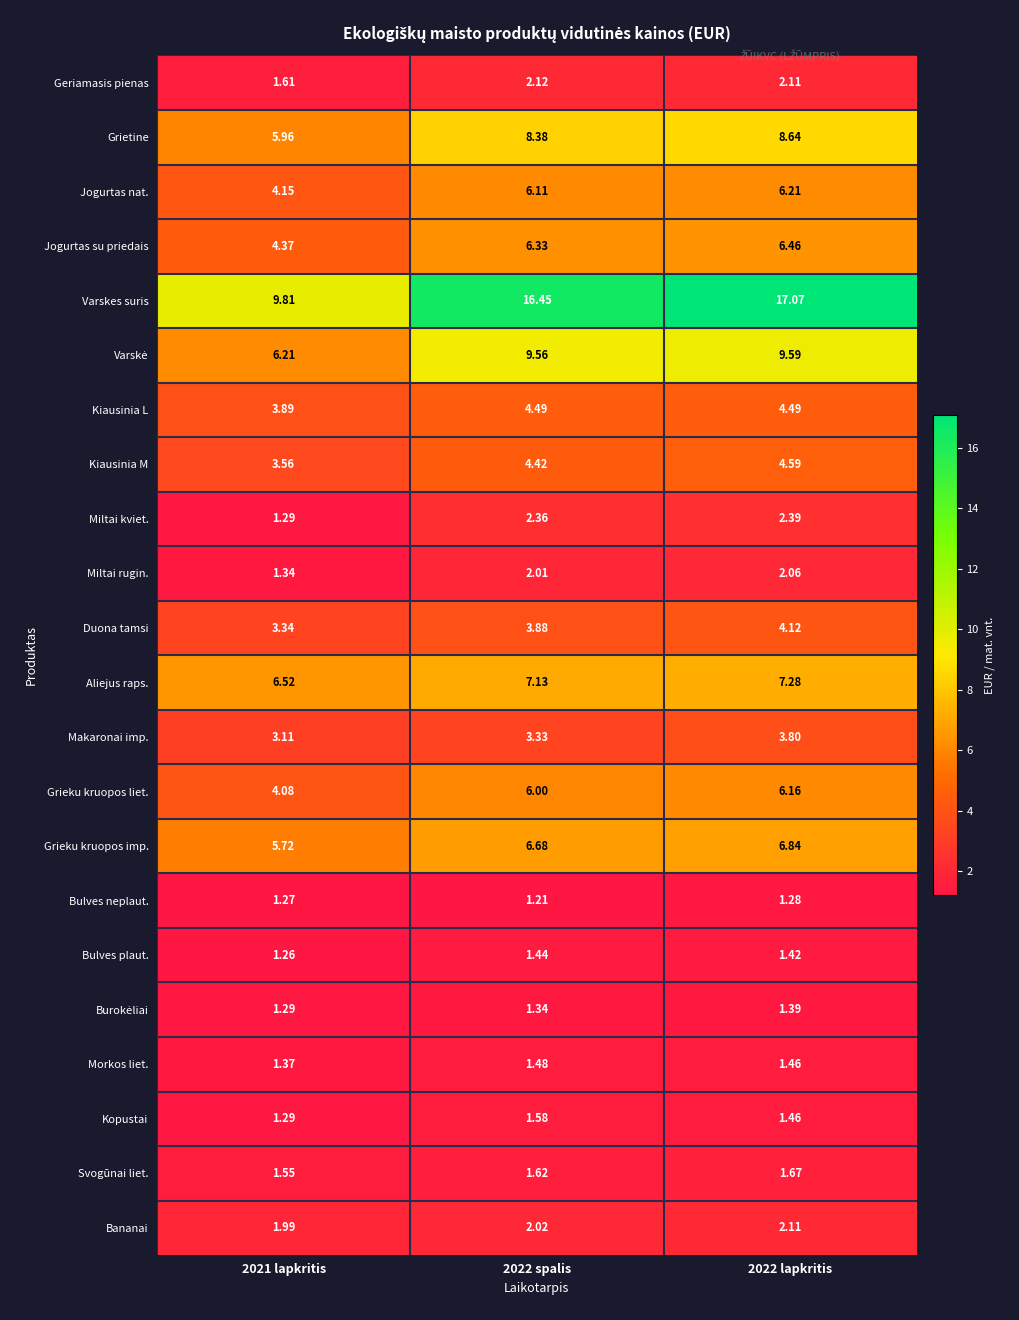

Count the number of categories in the chart.

3